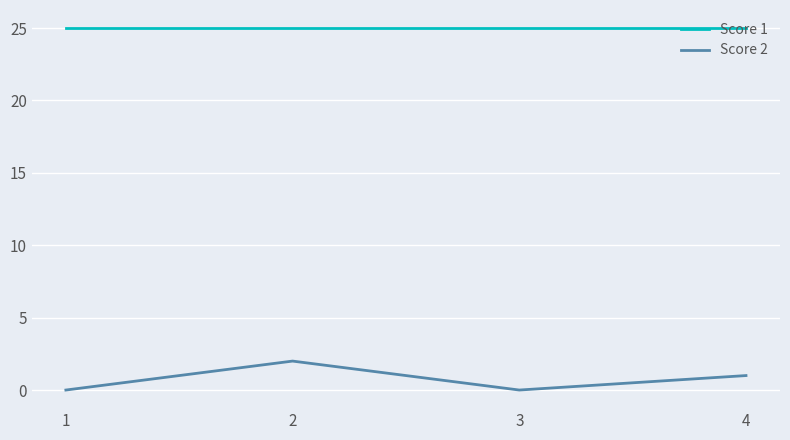

In Score 2, how many points are lower than both neighbors (excluding endpoints)?

1